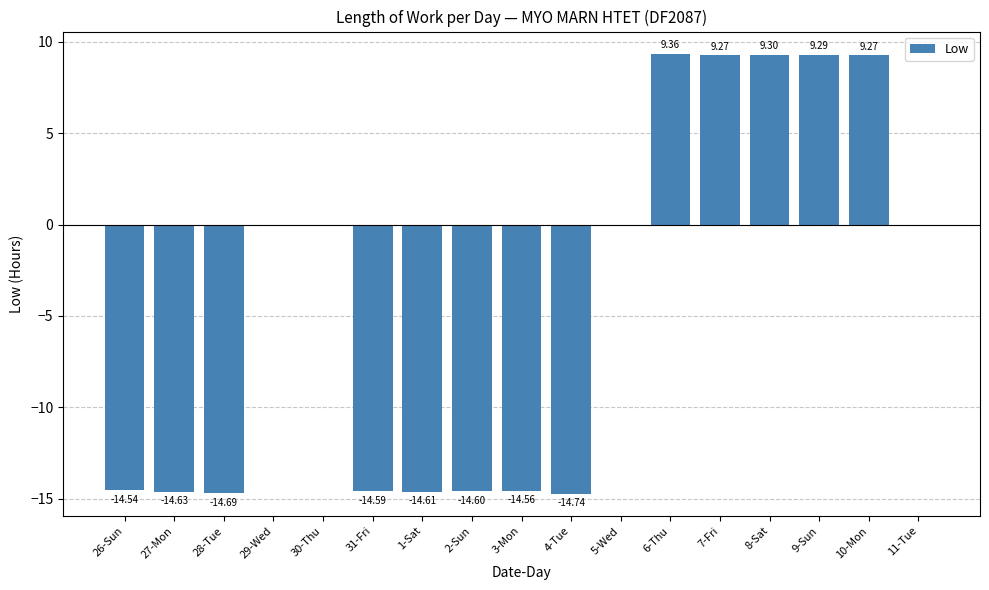

Reading left to right, transcribe all the data shown in this chart.

-14.5	-14.6	-14.7	0.0	0.0	-14.6	-14.6	-14.6	-14.6	-14.7	0.0	9.4	9.3	9.3	9.3	9.3	0.0